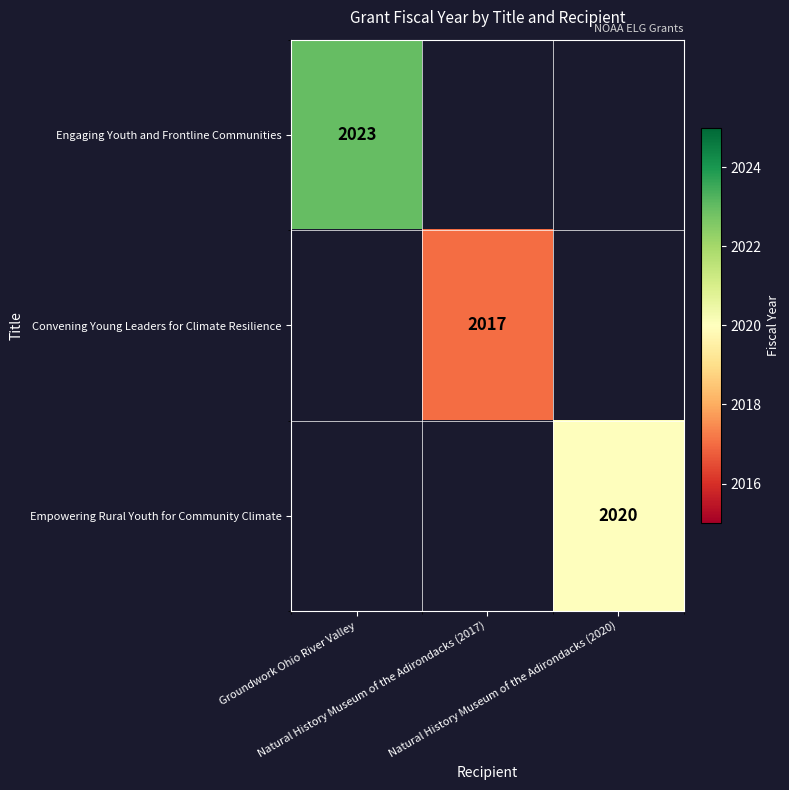

Rank the series by their average value, from lowest to highest.

Convening Young Leaders for Climate Resilience, Empowering Rural Youth for Community Climate, Engaging Youth and Frontline Communities